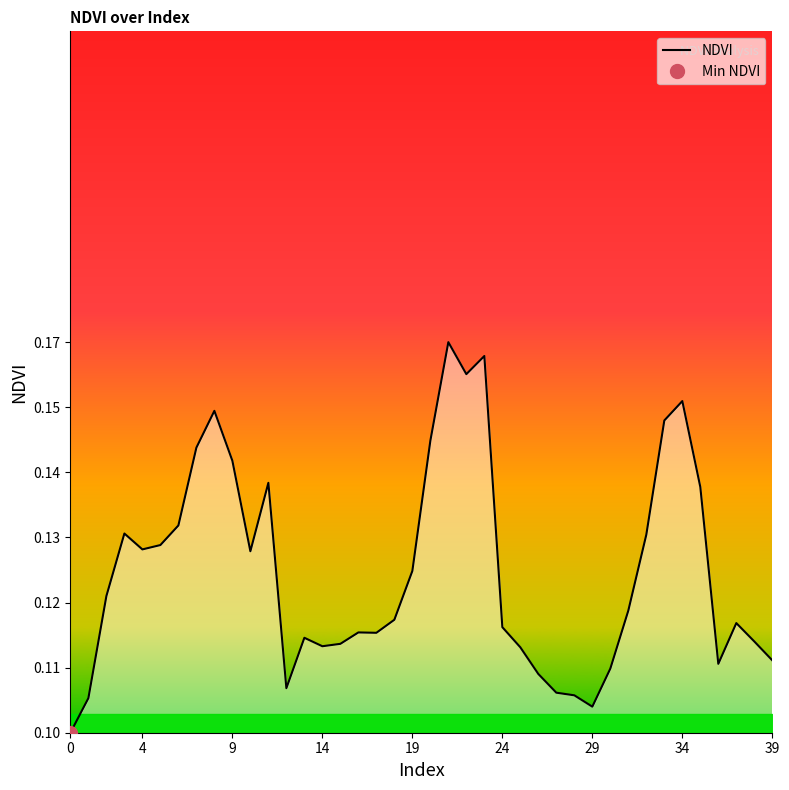

What is the difference between the second highest and minimum values?

0.1